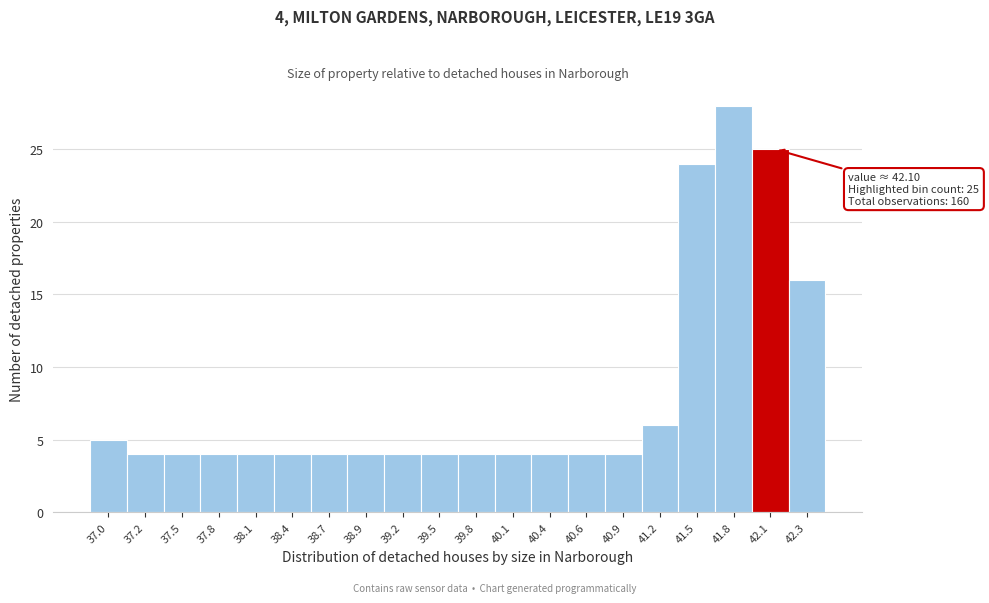

Over which range of the x-axis is the bar tallest?

41.65 to 41.90